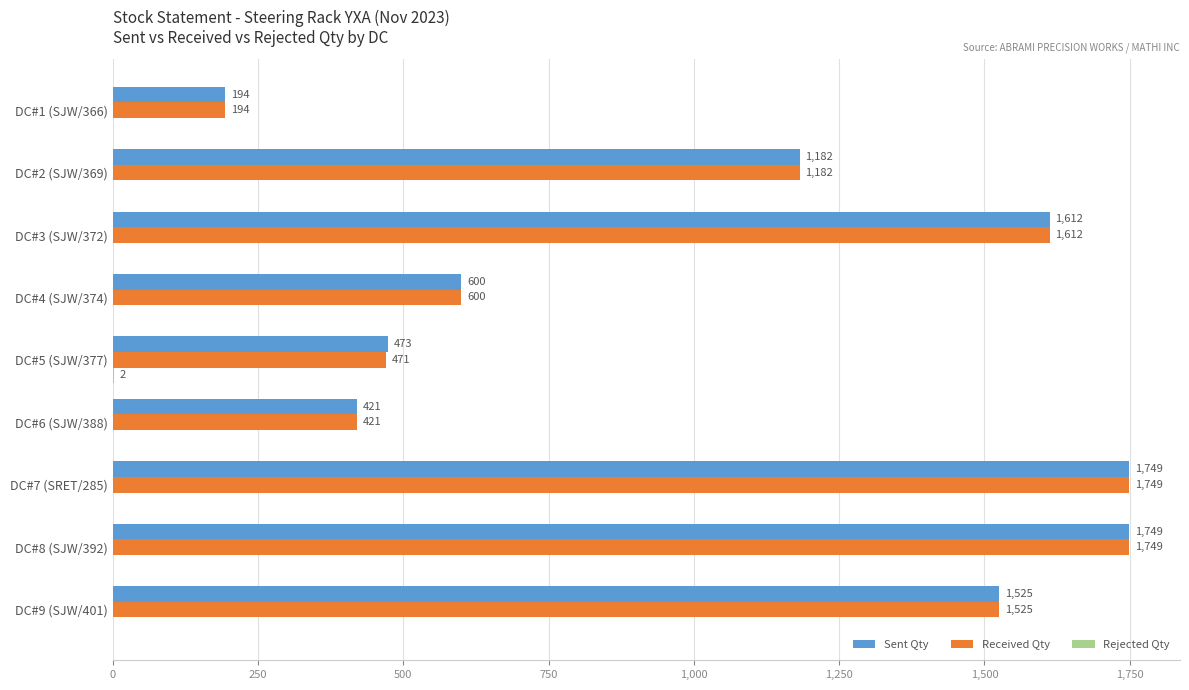

Which series has the largest total across all categories?

Sent Qty